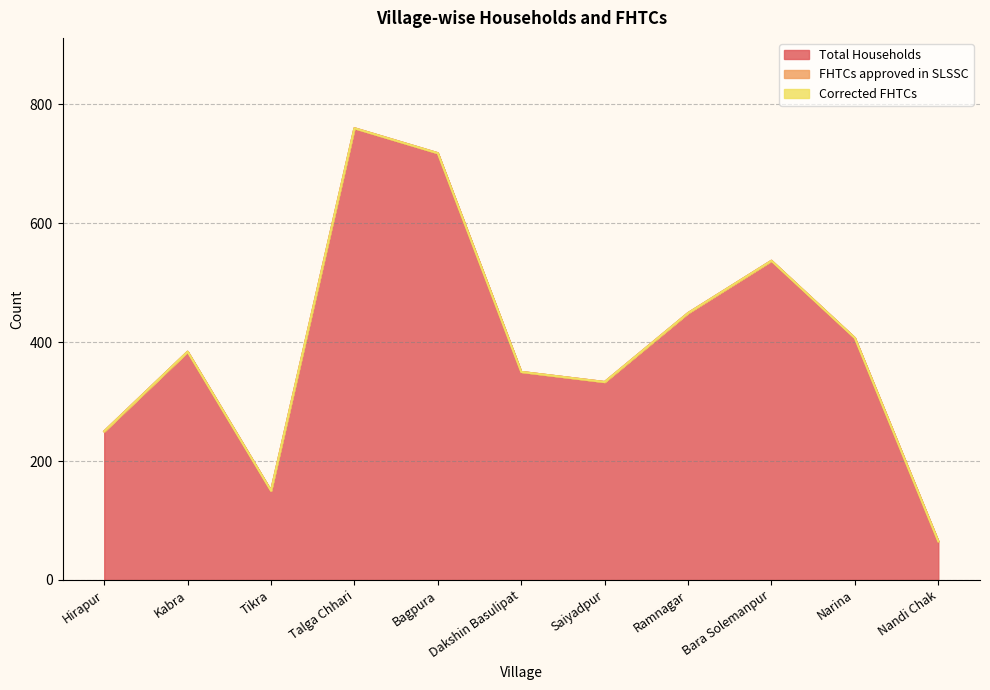

Which series has the largest total across all categories?

Total Households